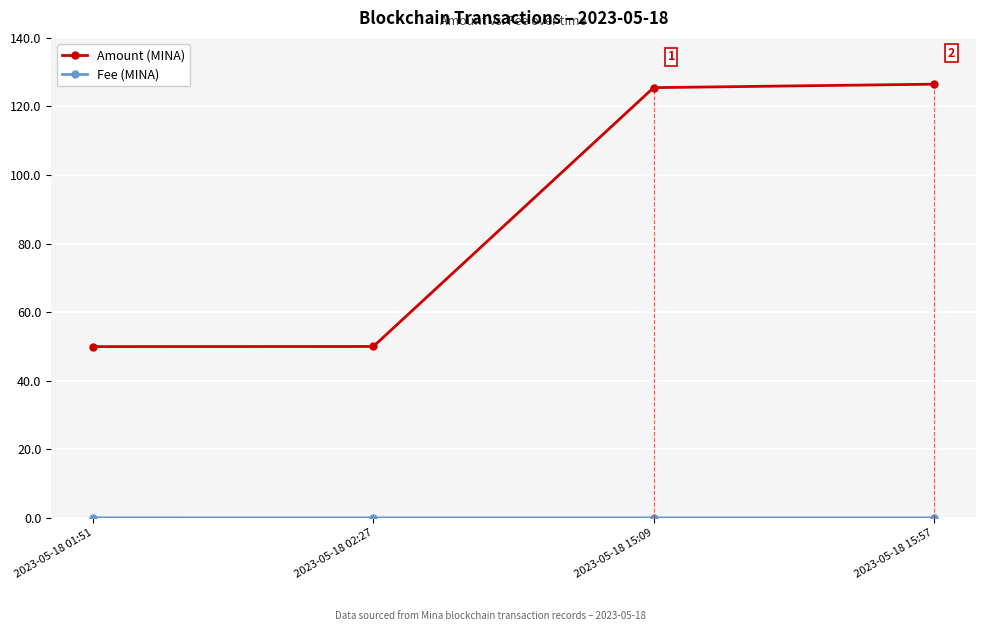

Count the number of data series in this chart.

2